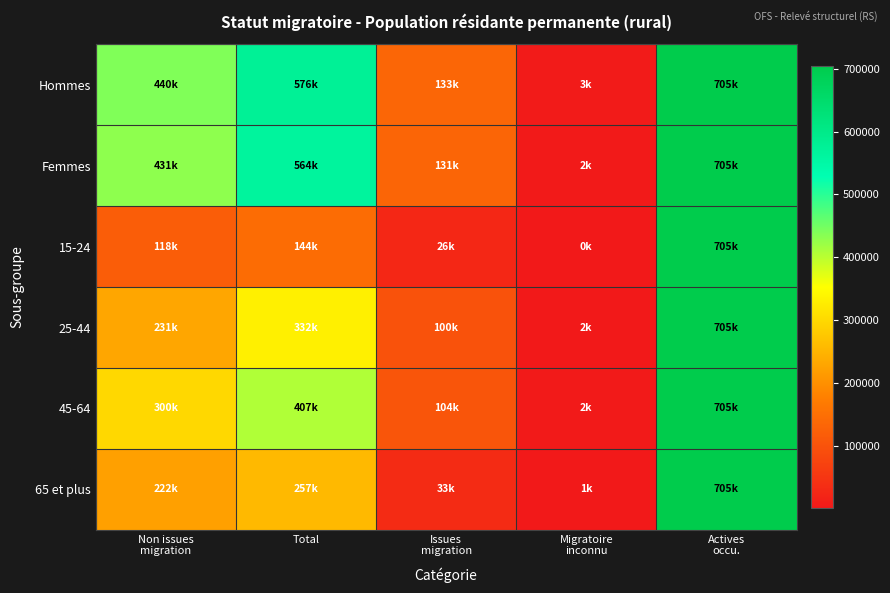

Reading left to right, list all the values displayed in this chart.

Hommes: Non issues
migration=440195.4	Total=576017.4	Issues
migration=132679.1	Migratoire
inconnu=3142.9	Actives
occu.=704769.0
Femmes: Non issues
migration=430586.3	Total=563884.9	Issues
migration=131099.5	Migratoire
inconnu=2199.2	Actives
occu.=704769.0
15-24: Non issues
migration=117757.2	Total=143842.1	Issues
migration=25701.0	Migratoire
inconnu=383.9	Actives
occu.=704769.0
25-44: Non issues
migration=230533.6	Total=332429.2	Issues
migration=100264.4	Migratoire
inconnu=1631.2	Actives
occu.=704769.0
45-64: Non issues
migration=300136.5	Total=406660.9	Issues
migration=104431.3	Migratoire
inconnu=2093.0	Actives
occu.=704769.0
65 et plus: Non issues
migration=222354.4	Total=256970.2	Issues
migration=33382.0	Migratoire
inconnu=1233.8	Actives
occu.=704769.0